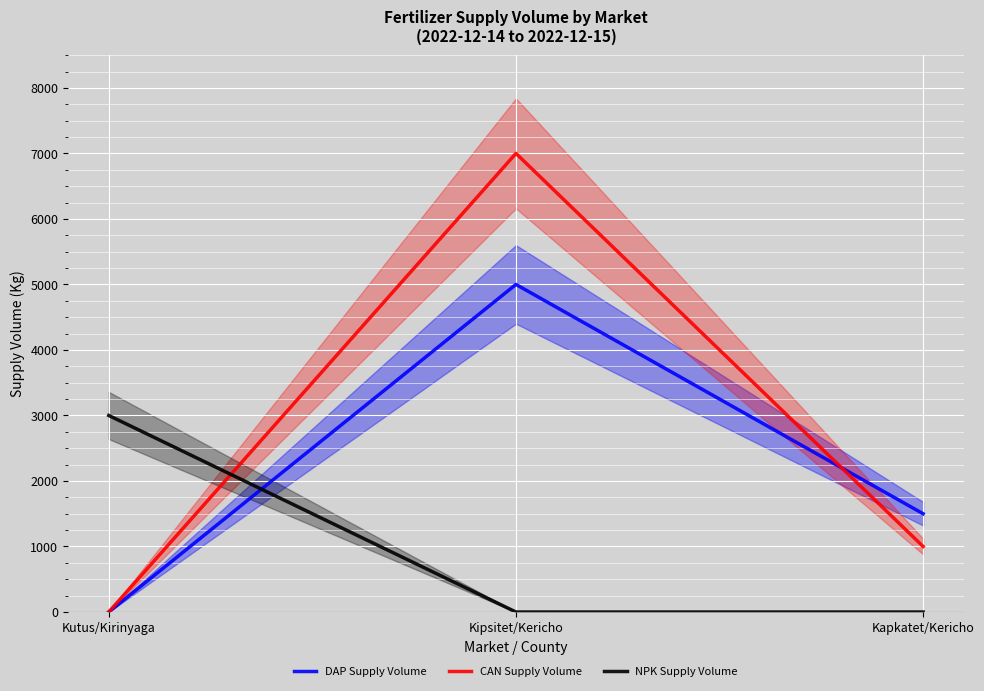

The value of DAP Supply Volume at Kipsitet/Kericho is 7510. True or false?

False